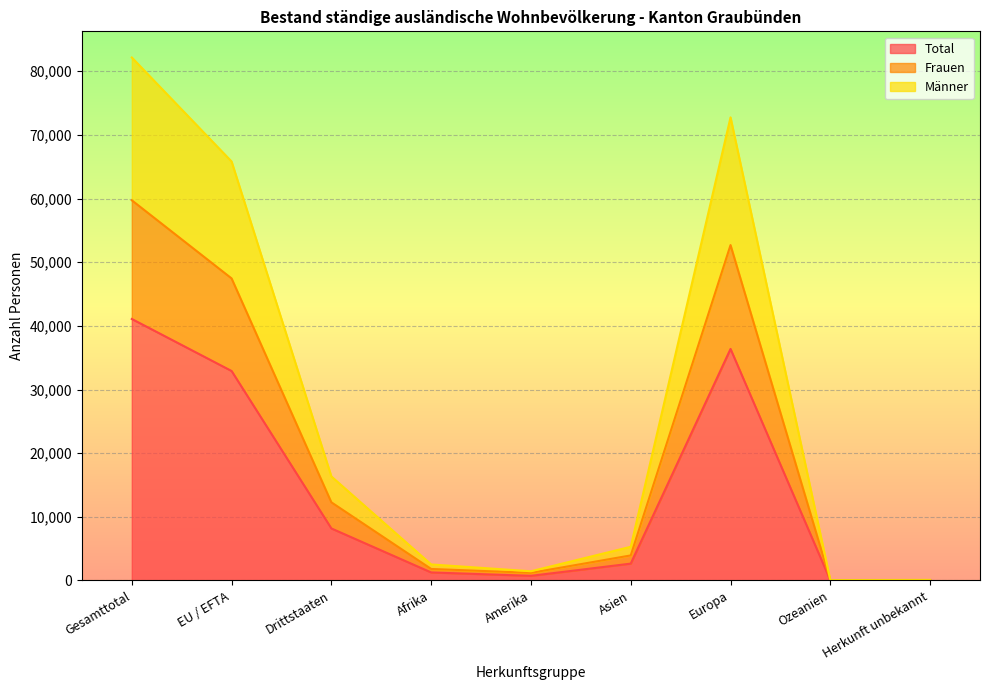

How many interior local peaks does the Männer series have?

1